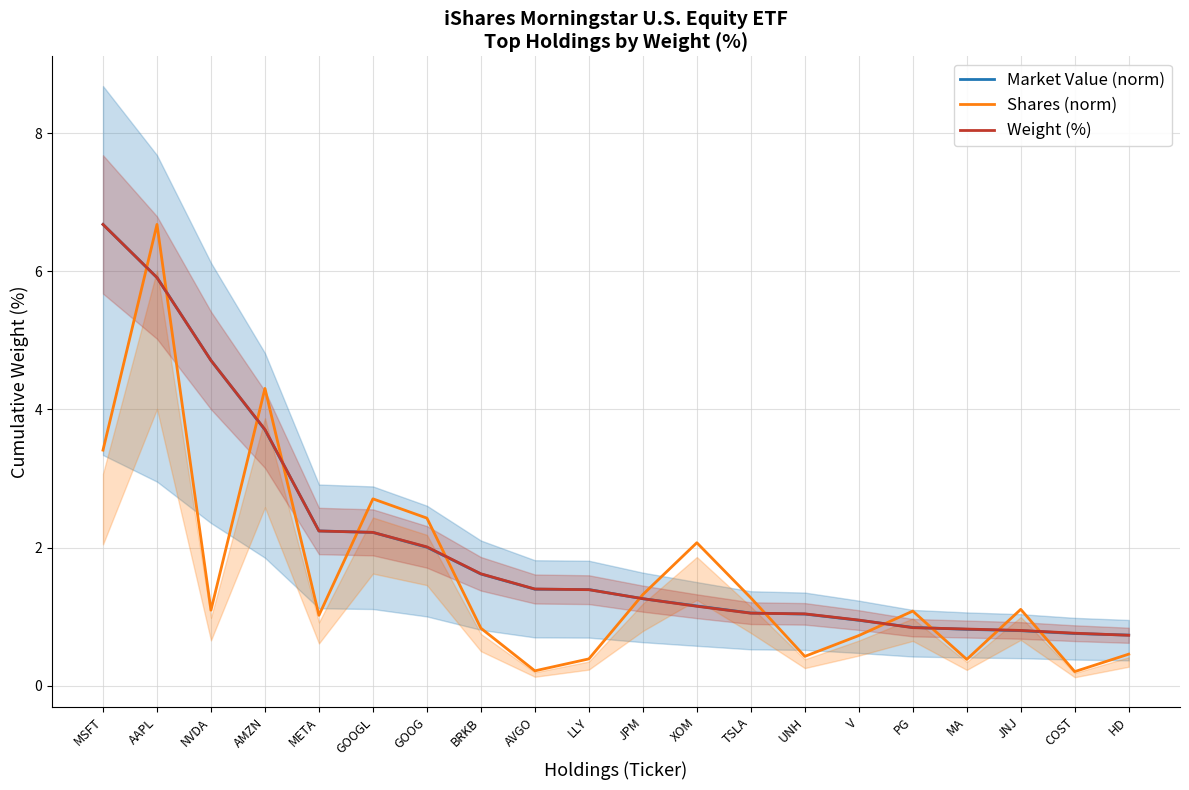

Is the value of Shares (norm) at JPM greater than the value of Weight (%) at XOM?

Yes